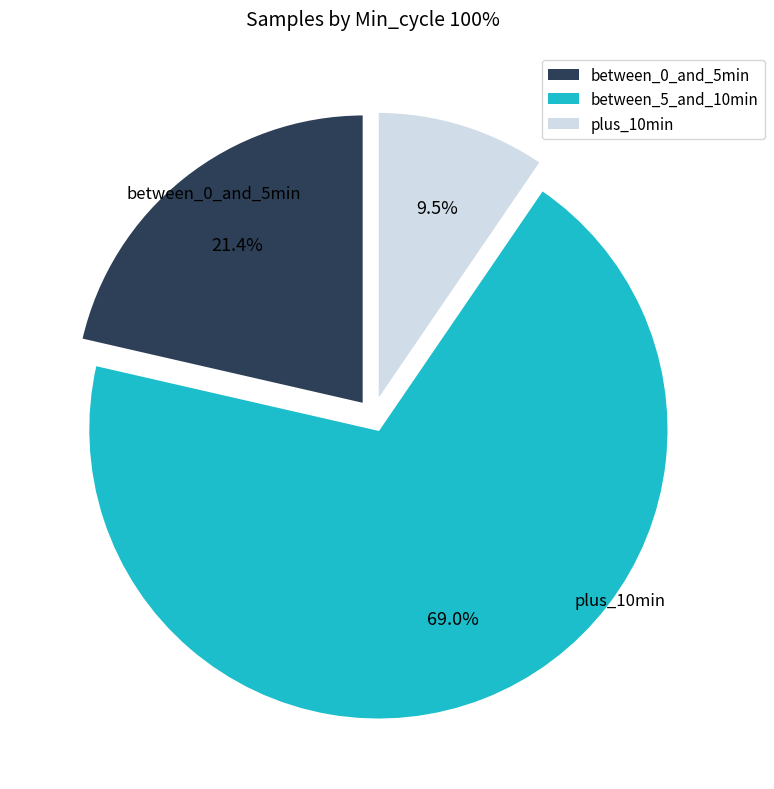

Is there any slice that represents more than half of the pie?

Yes